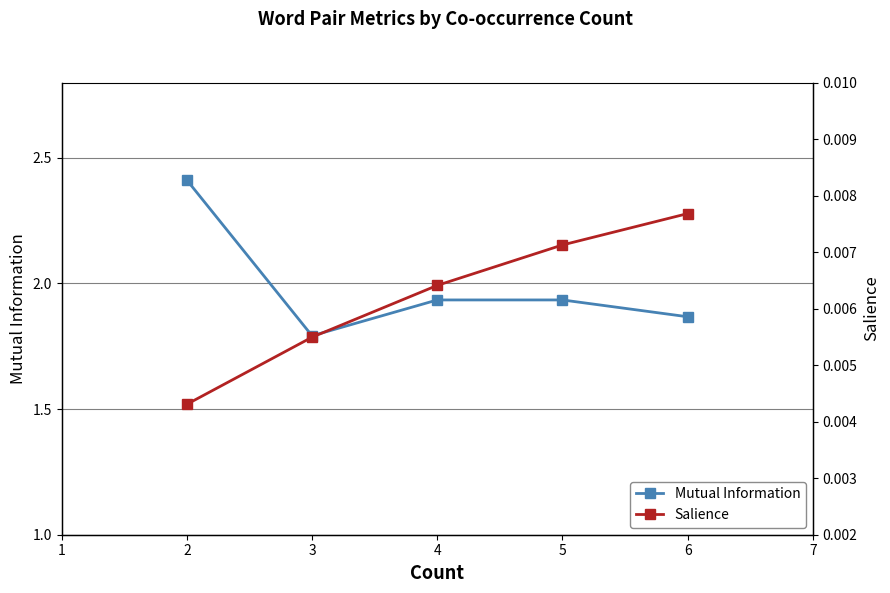

The Mutual Information series shows 1.8 at 3. True or false?

True